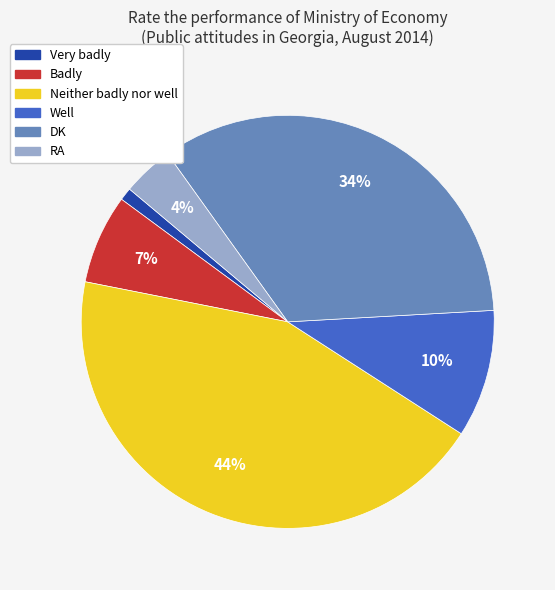

Is there any slice that represents more than half of the pie?

No